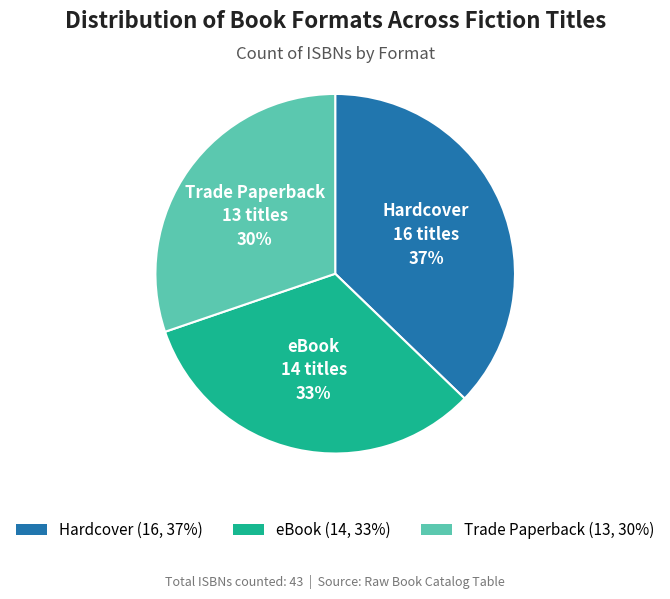

Which has a higher value, Trade Paperback or eBook?

eBook